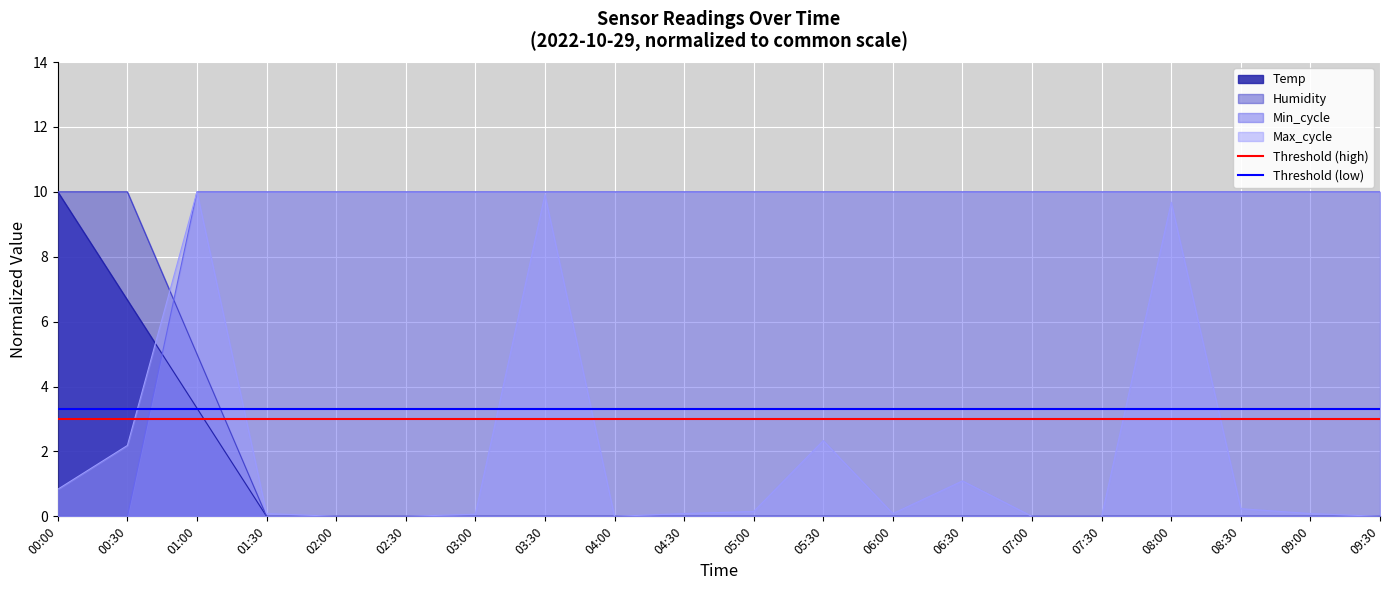

What is the sum of all Threshold (low) values?

6.6